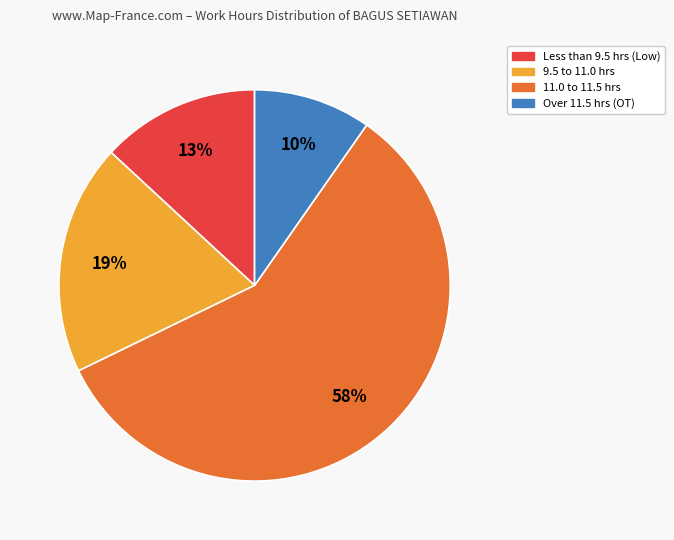

To the nearest percent, what is the difference between the largest and smallest slice percentages?

48%